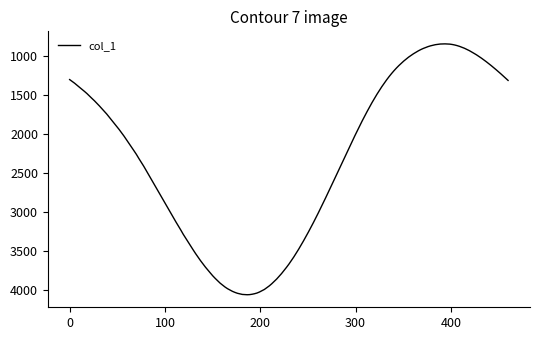

What is the difference between the maximum and minimum values?

3215.6